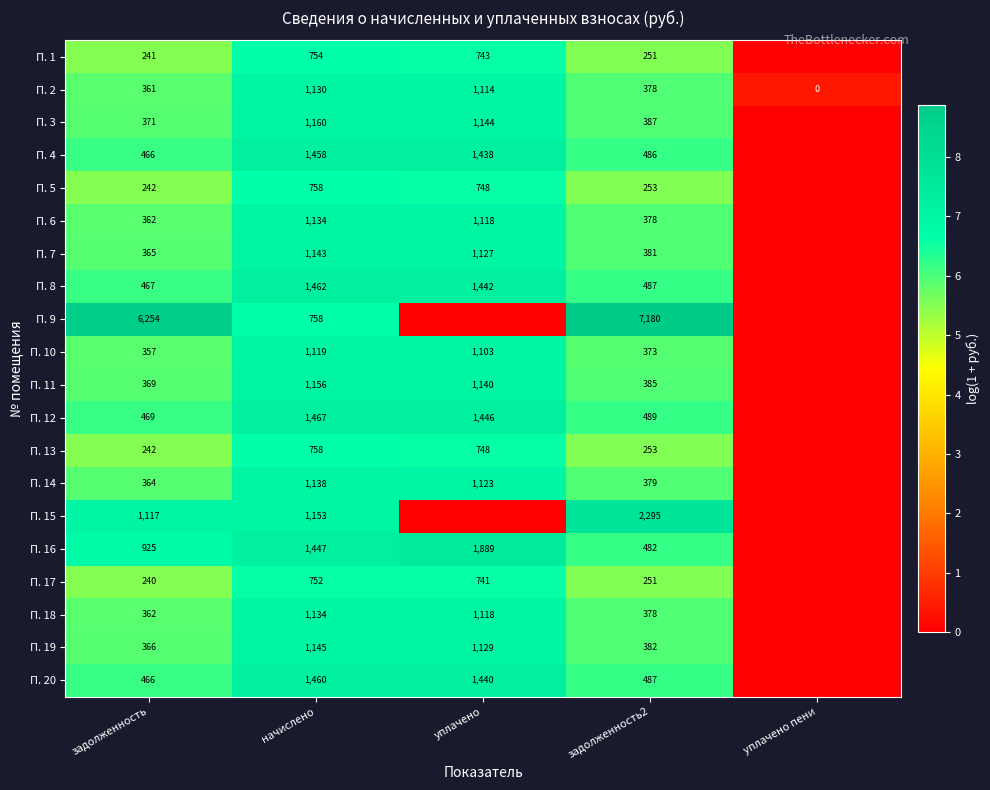

At which category is the sum across all series the highest?

начислено